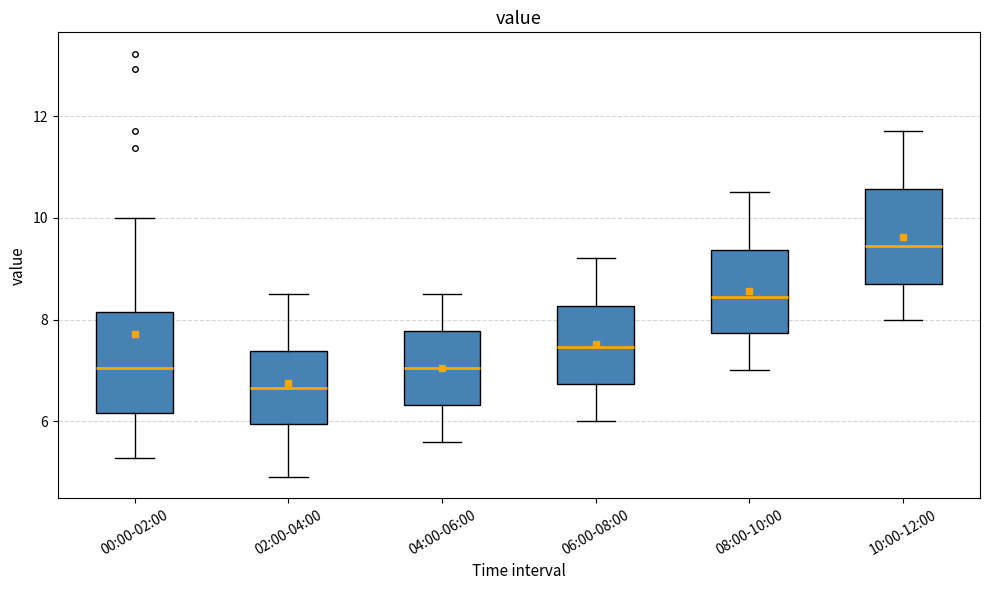

Reading left to right, transcribe this box plot: for each box, give where its median line is, the range the box spans, and where its two whiskers end, as read against the y-axis. The values are not printed on the chart, so give them approximately, as read against the axis.

00:00-02:00: median 7.0, box 6.2 to 8.2, whiskers 5.2 to 10.0
02:00-04:00: median 6.6, box 6.0 to 7.4, whiskers 5.0 to 8.6
04:00-06:00: median 7.0, box 6.4 to 7.8, whiskers 5.6 to 8.6
06:00-08:00: median 7.4, box 6.8 to 8.2, whiskers 6.0 to 9.2
08:00-10:00: median 8.4, box 7.8 to 9.4, whiskers 7.0 to 10.6
10:00-12:00: median 9.4, box 8.8 to 10.6, whiskers 8.0 to 11.8